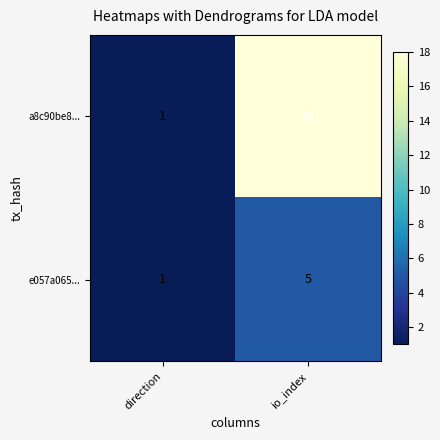

Which series changed the most between direction and io_index?

a8c90be8...